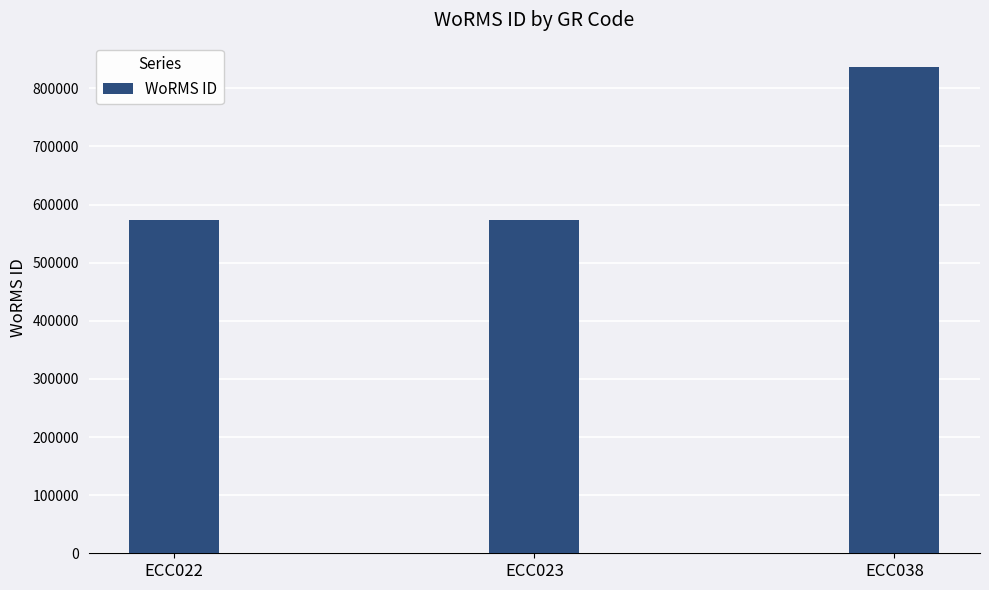

The value at ECC022 is 573884. True or false?

True